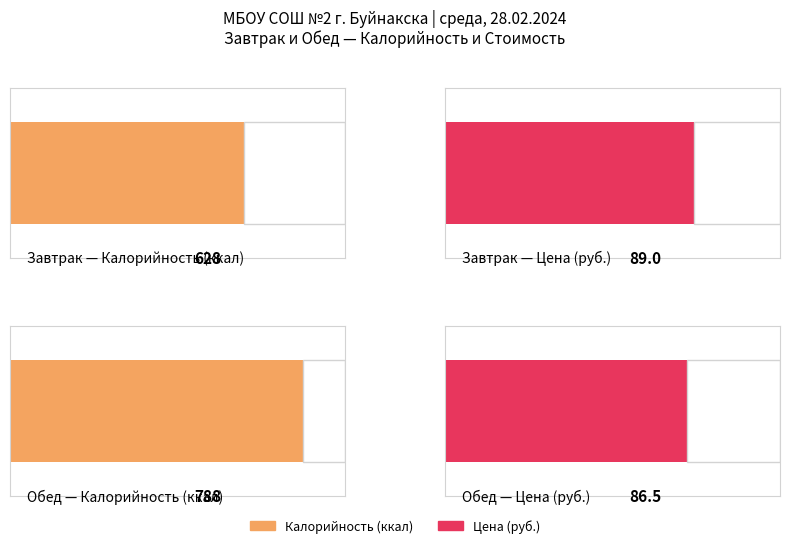

True or false: Калорийность has a value of 788.0 at Обед (итого 2).

True